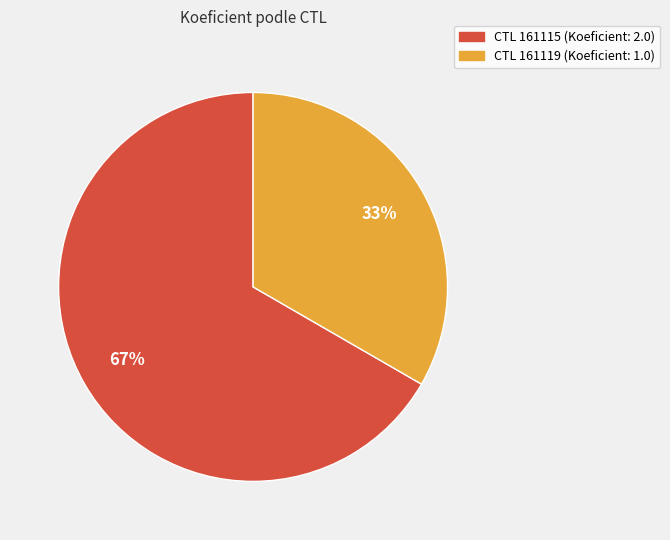

Does any single category account for the majority?

Yes